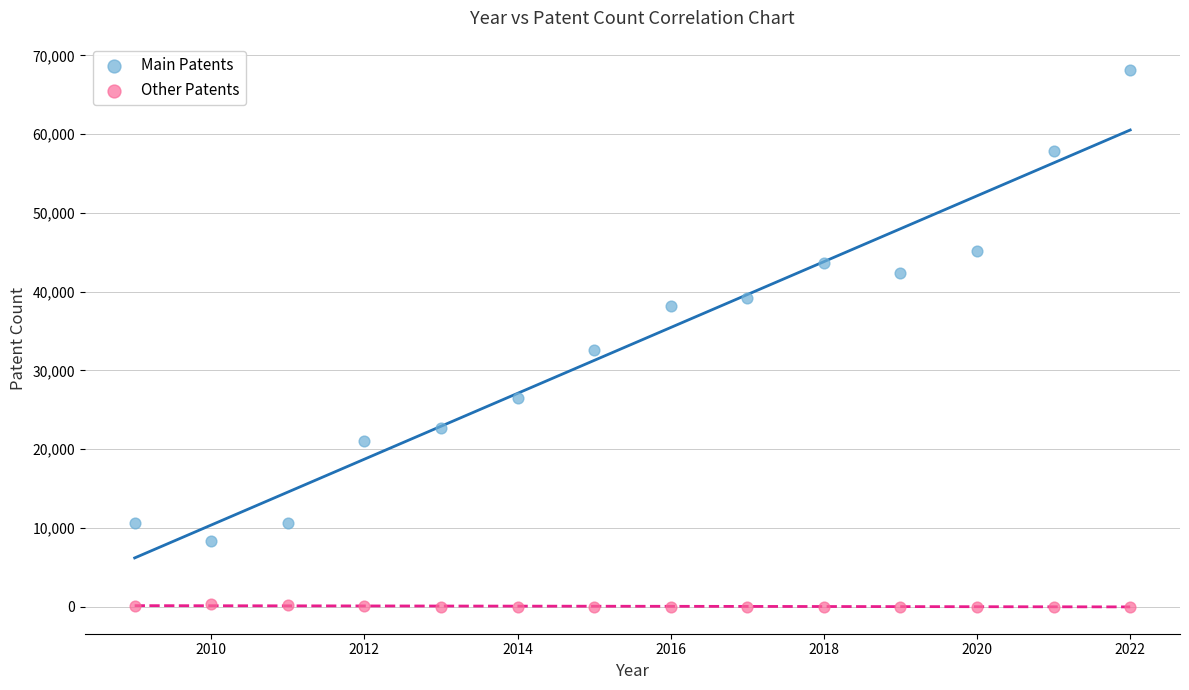

Across all series, what Y value is closest to 34049?

32612